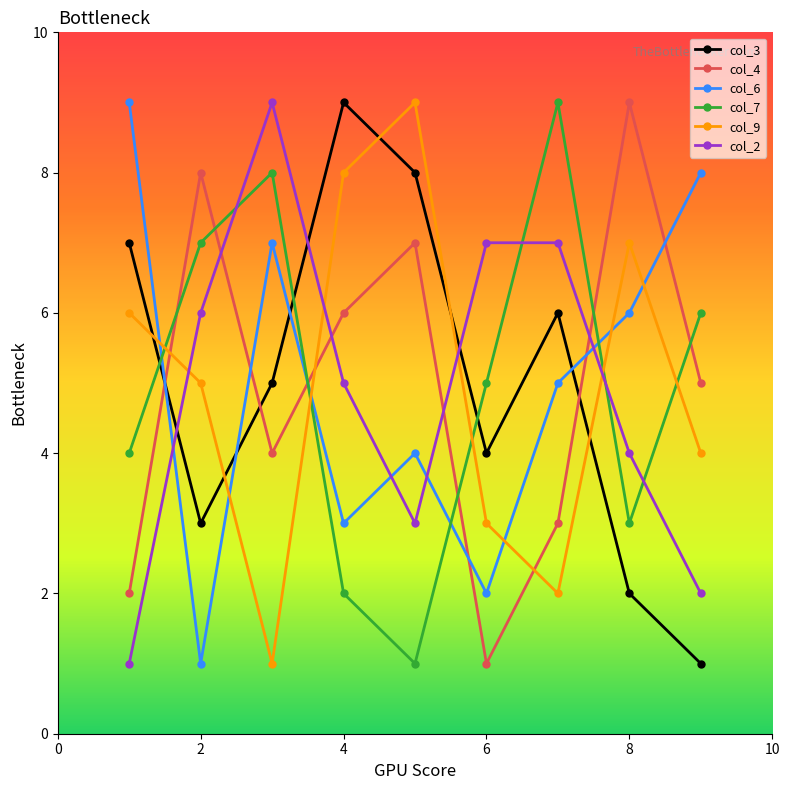

How many values in the col_2 series are below 5?

4